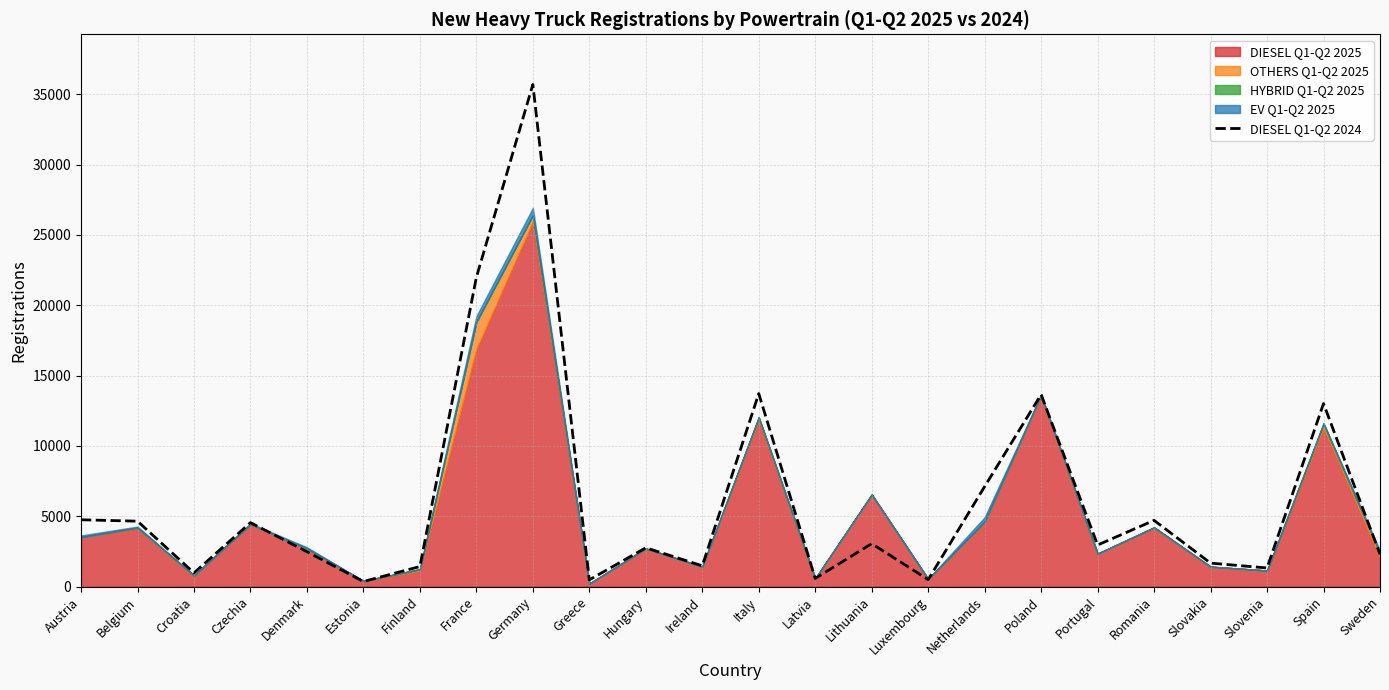

What is the change in value from Estonia to Poland?

+13297